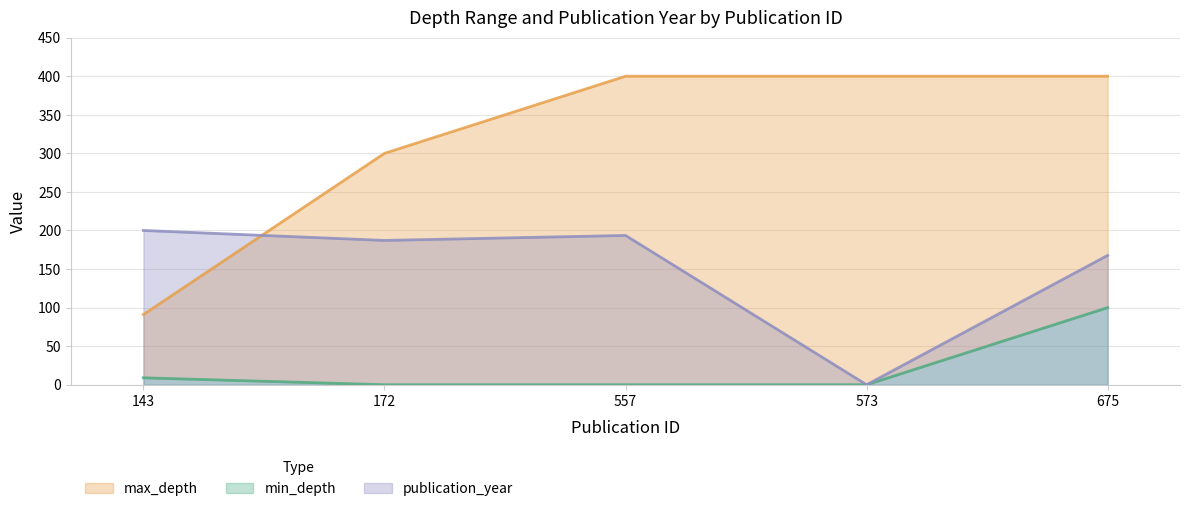

Between which two adjacent categories do publication_year and max_depth first intersect?

143 and 172